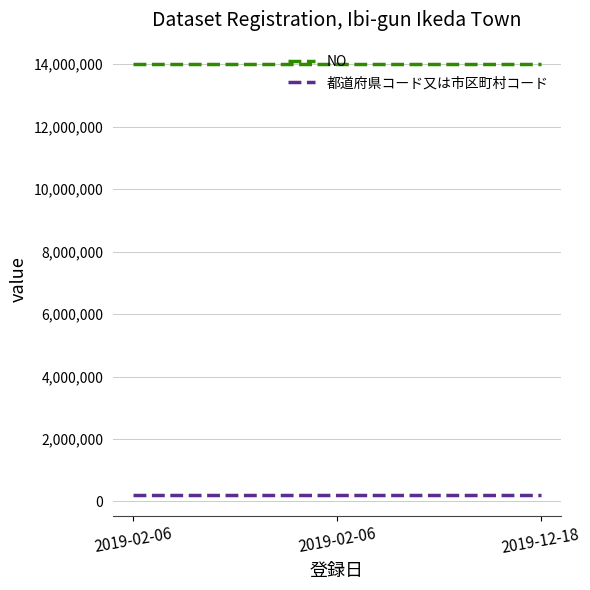

What is the sum of the 都道府県コード又は市区町村コード values at 2019-02-06 and 2019-02-06?

428086